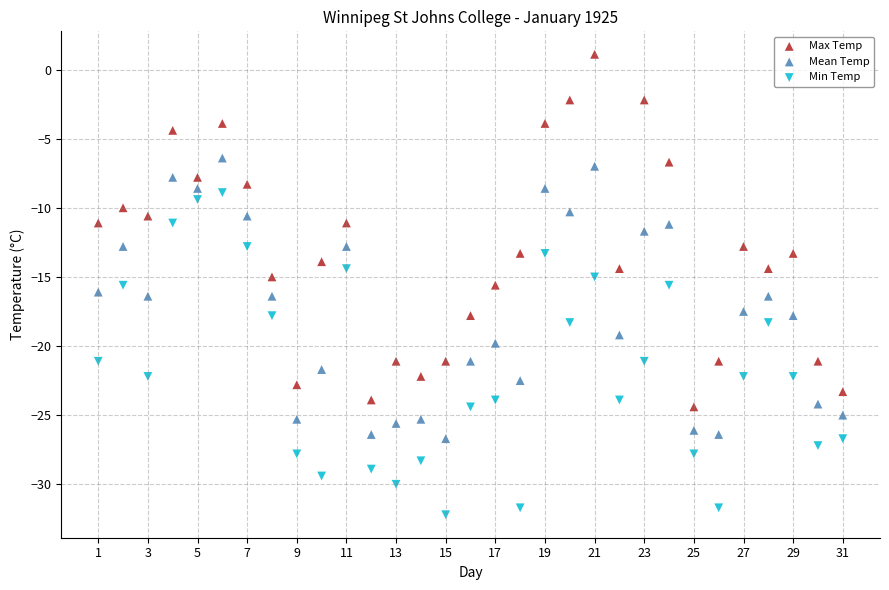

Which series has the largest Y range (max minus min)?

Max Temp